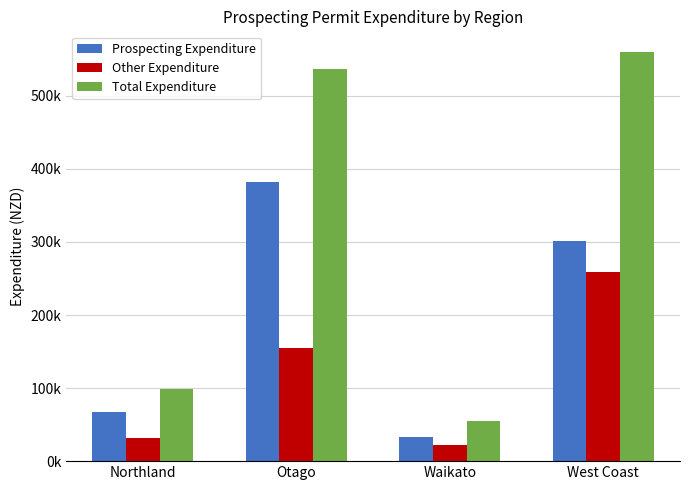

Are the bars grouped side by side (vs. stacked)?

Yes